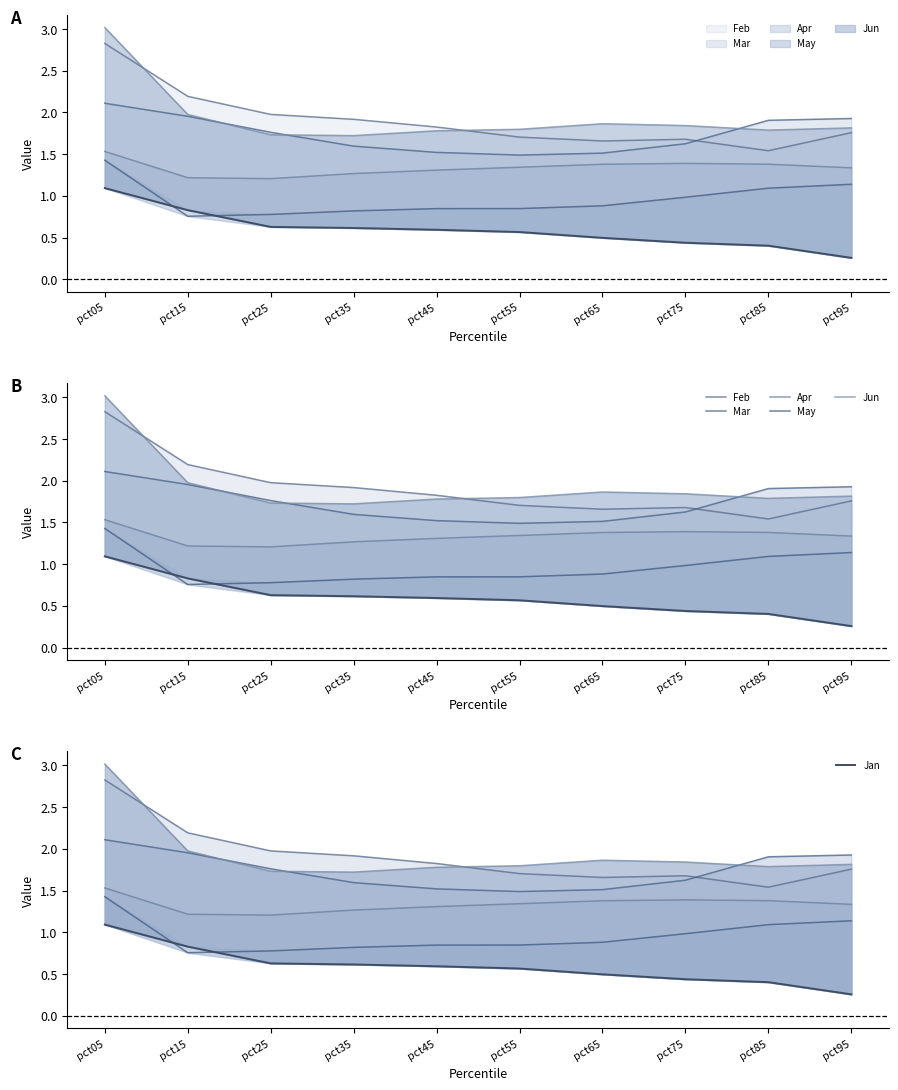

What is the difference between the highest and lowest values at pct65?

1.4